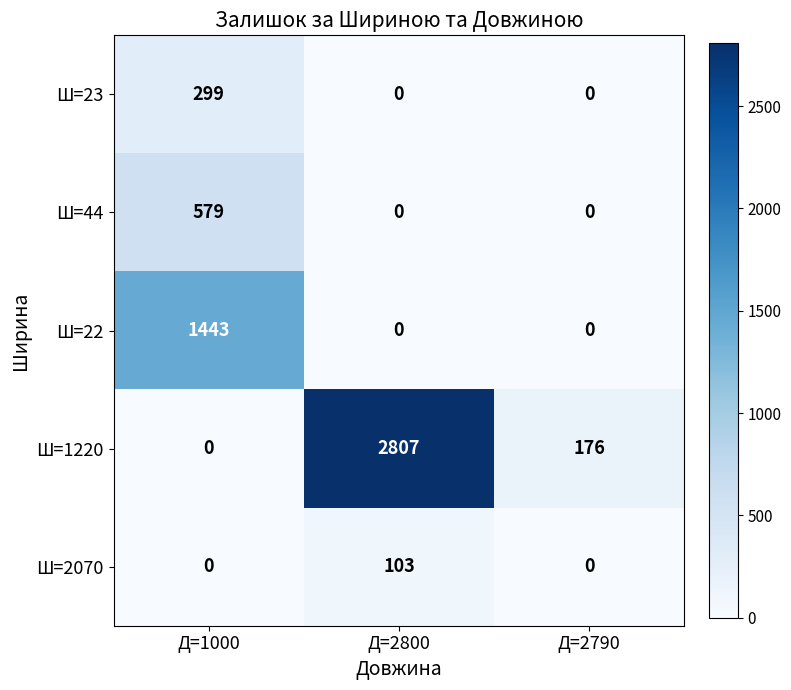

What is the maximum value for Ш=1220?

2807